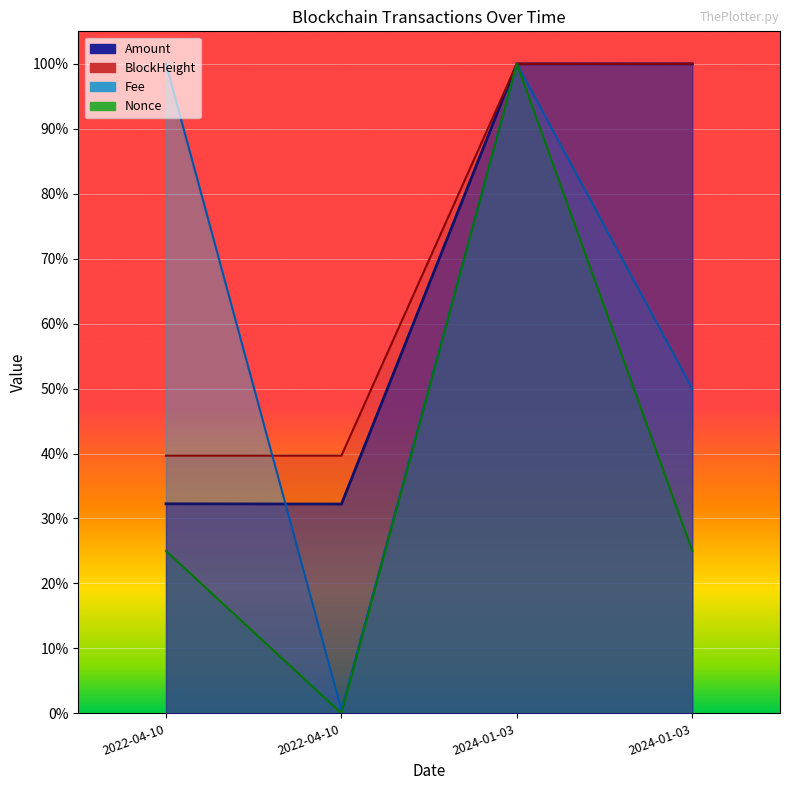

How many lines are shown in the chart?

4